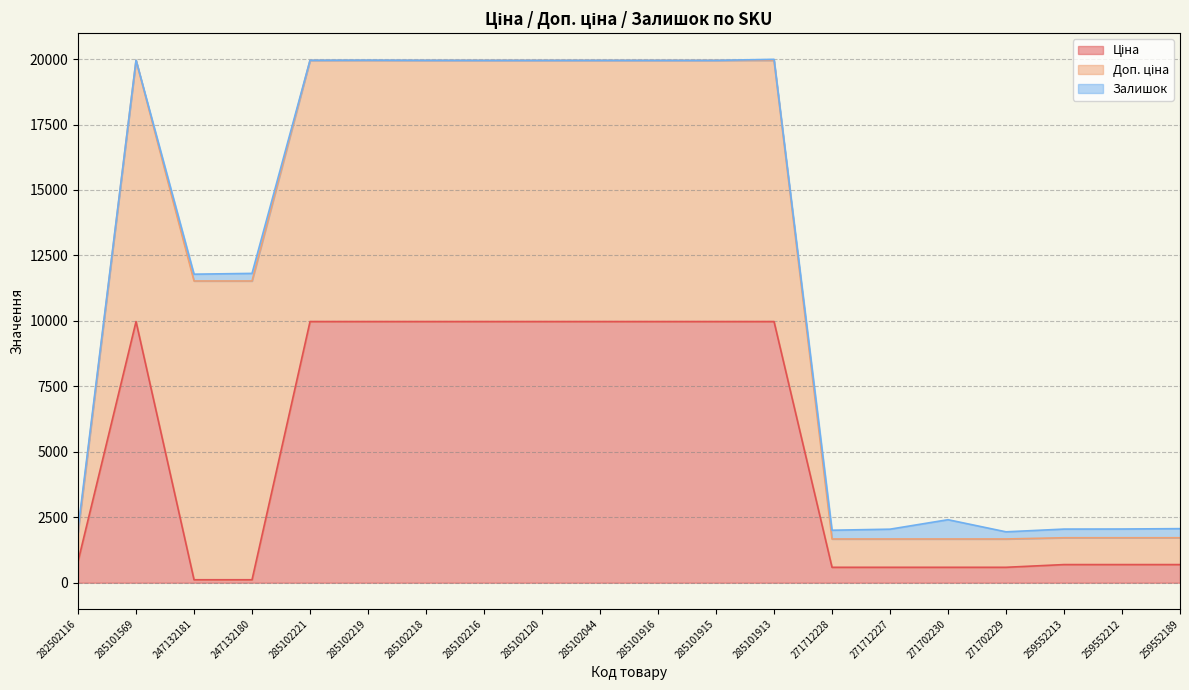

At which label does Ціна first exceed 9974?

285101569